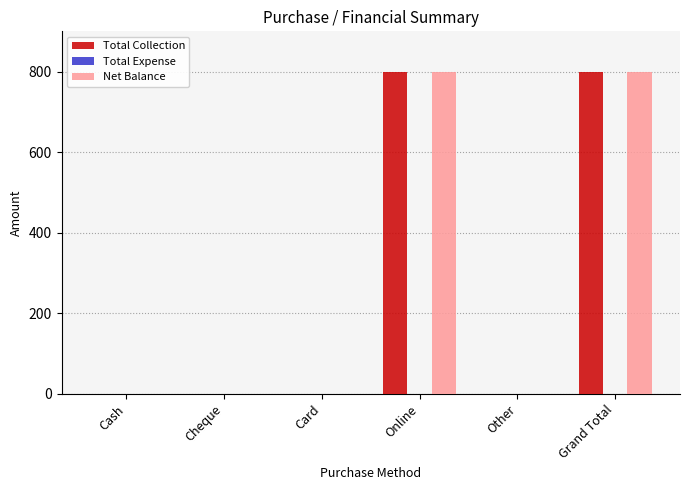

How many data points in Net Balance are above 0?

2